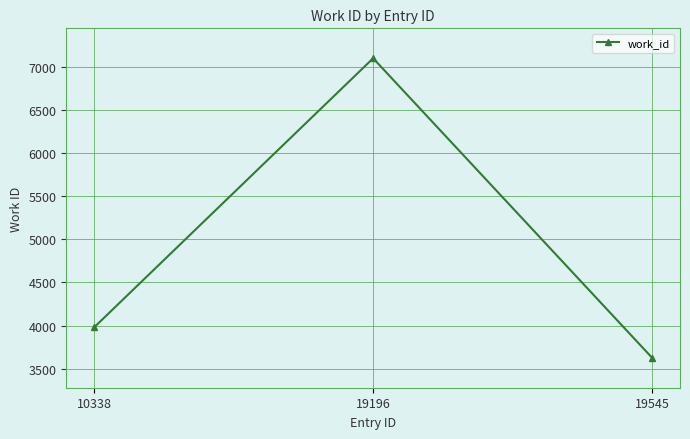

Rank the categories by value from lowest to highest.

19545, 10338, 19196